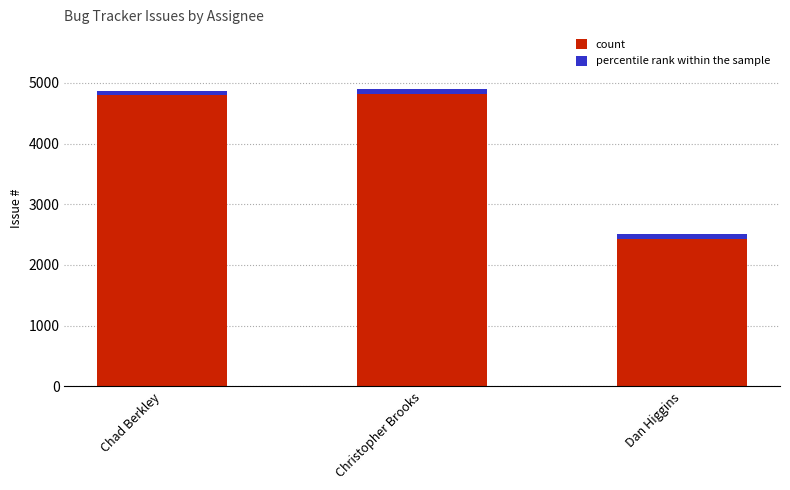

Count the number of values greater than 4872.

1